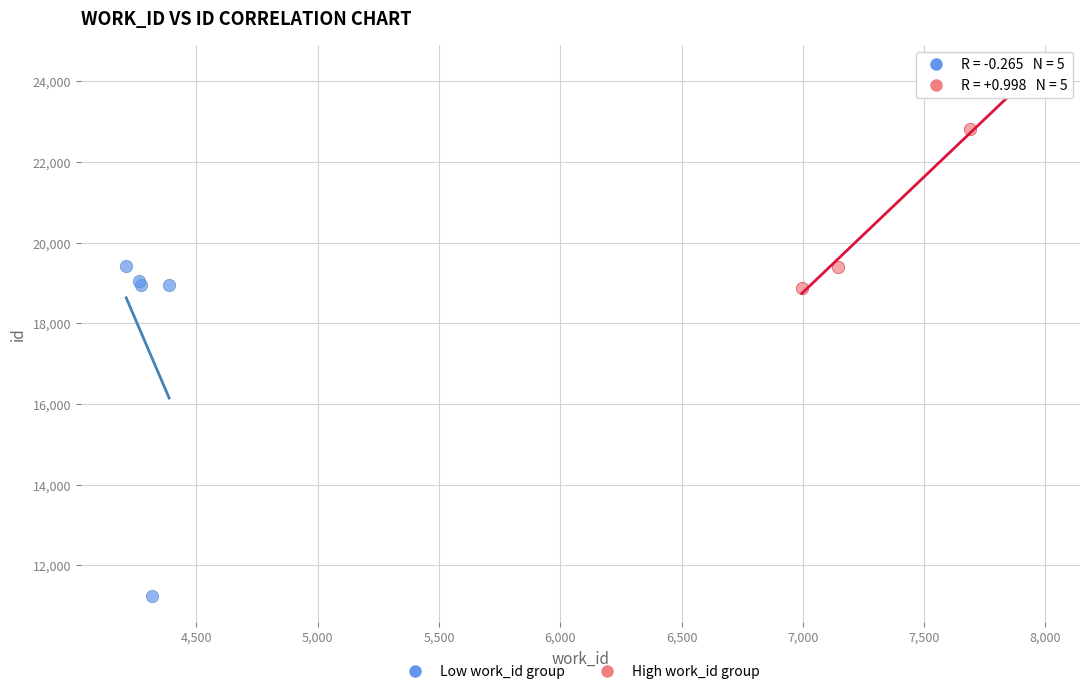

Which series reaches the maximum Y coordinate?

High work_id group